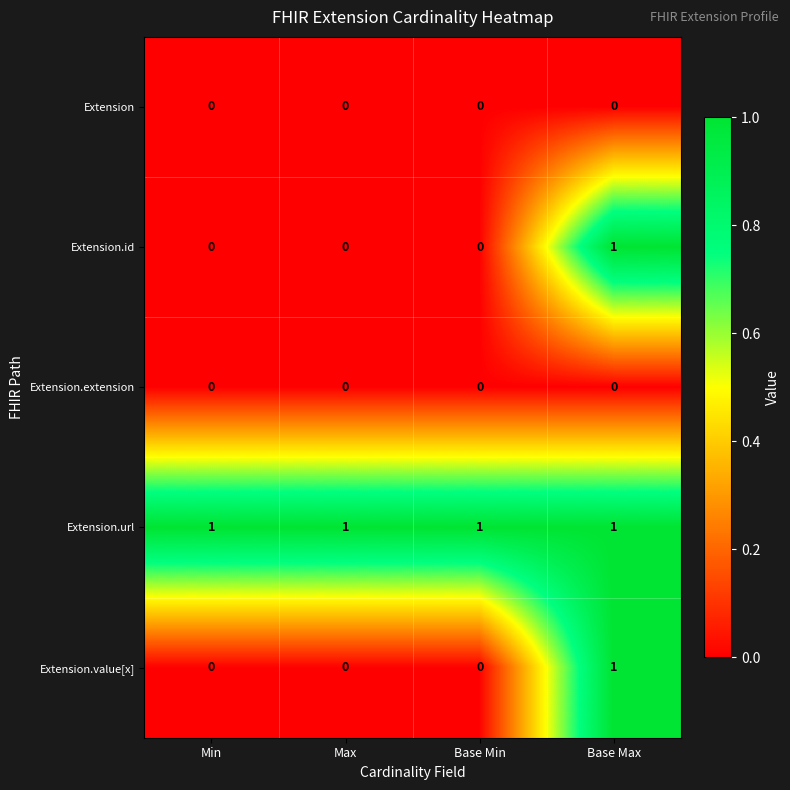

How many distinct data groups are displayed?

5